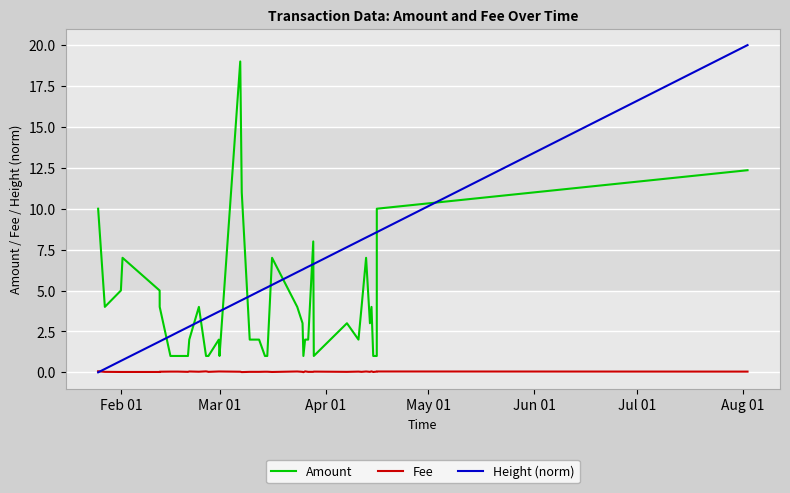

Which series has the largest total across all categories?

Height (norm)